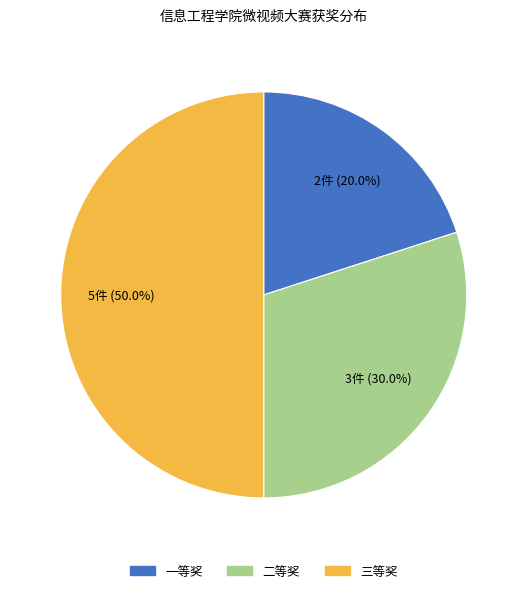

The 三等奖 slice represents 50% of the pie. True or false?

True